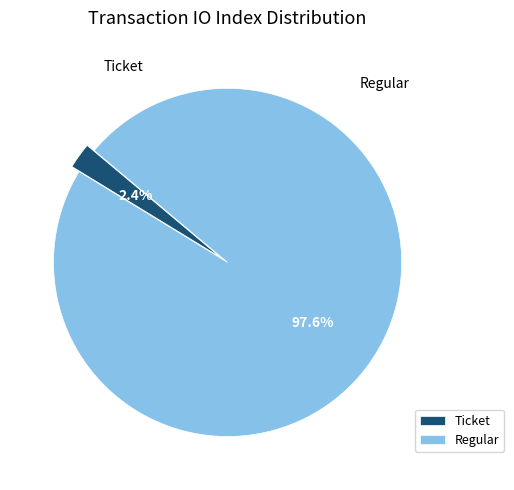

To the nearest percent, what is the difference between the largest and smallest slice percentages?

95%